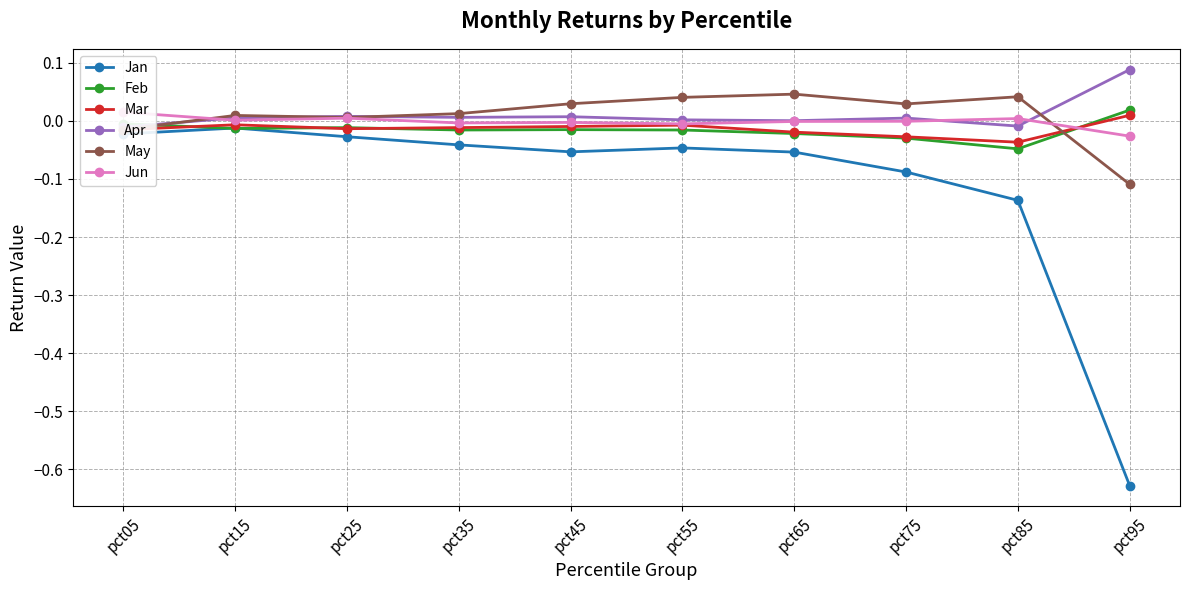

True or false: Jan has more than 0 interior local peaks.

True